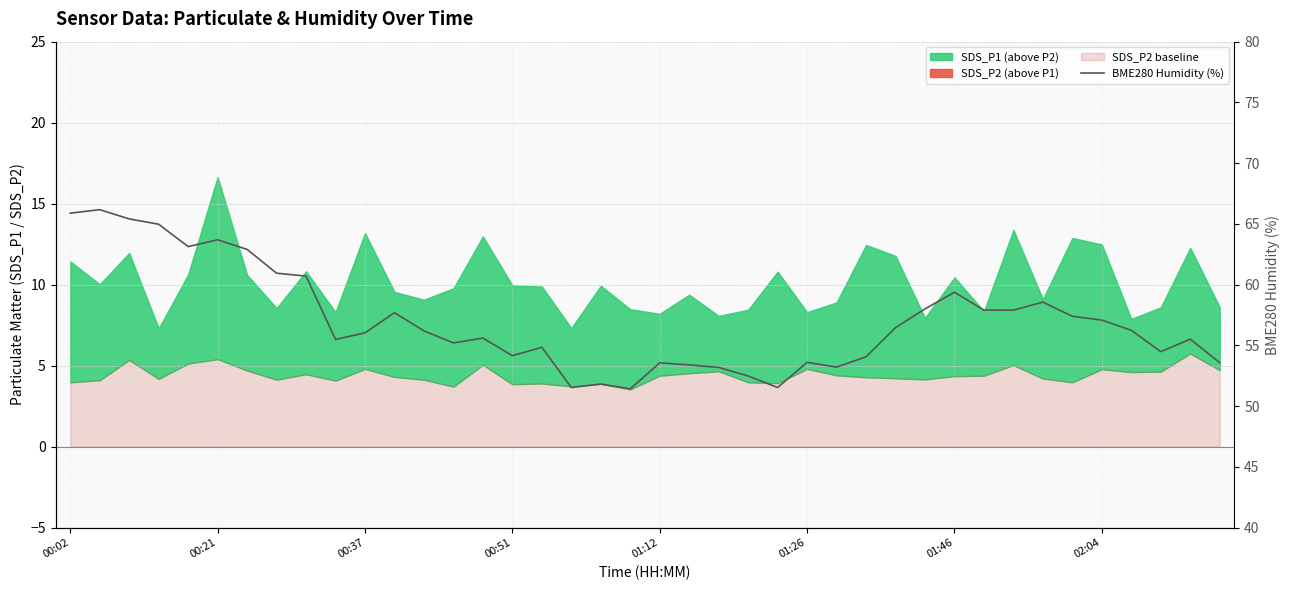

Reading right to left, what are all the values shown in this chart?

53.6	55.5	54.5	56.2	57.1	57.4	58.6	57.9	57.9	59.4	58.0	56.5	54.1	53.2	53.6	51.5	52.5	53.2	53.4	53.6	51.4	51.8	51.5	54.8	54.1	55.6	55.2	56.2	57.7	56.0	55.5	60.7	60.9	62.9	63.7	63.1	65.0	65.4	66.2	65.9